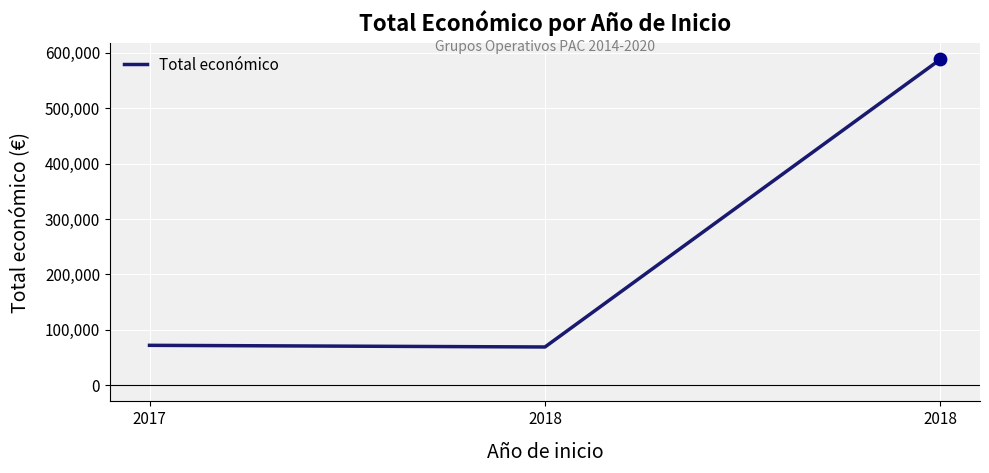

What is the change in value from 2017 to 2018?

-2997